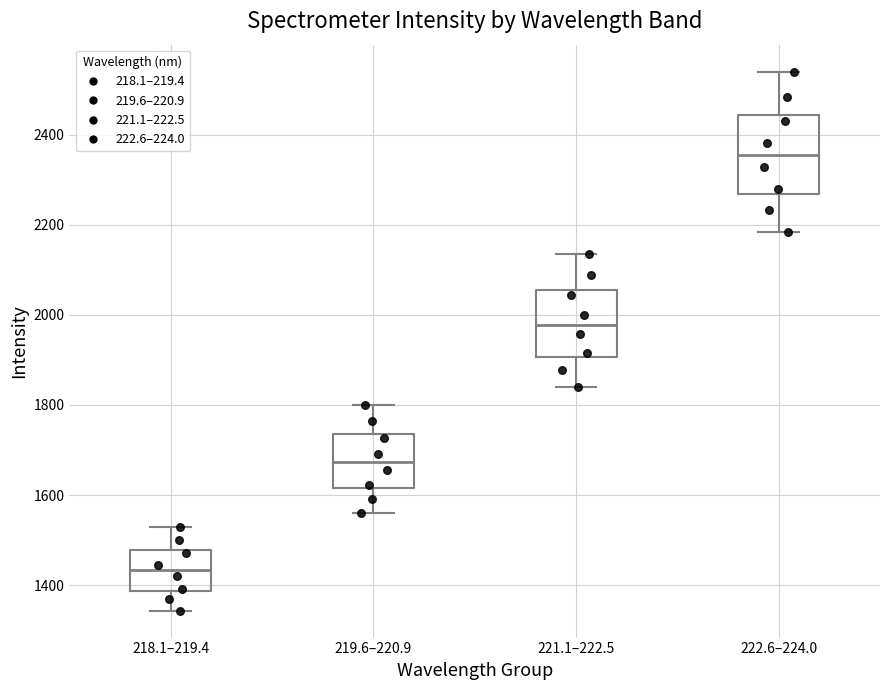

Reading left to right, read every box against the y-axis: the position of its median line, the range the box covers, and the ends of its whiskers. The values are not printed on the chart, so give them approximately, as read against the axis.

218.1–219.4: median 1440, box 1380 to 1480, whiskers 1340 to 1520
219.6–220.9: median 1680, box 1620 to 1740, whiskers 1560 to 1800
221.1–222.5: median 1980, box 1900 to 2060, whiskers 1840 to 2140
222.6–224.0: median 2360, box 2260 to 2440, whiskers 2180 to 2540